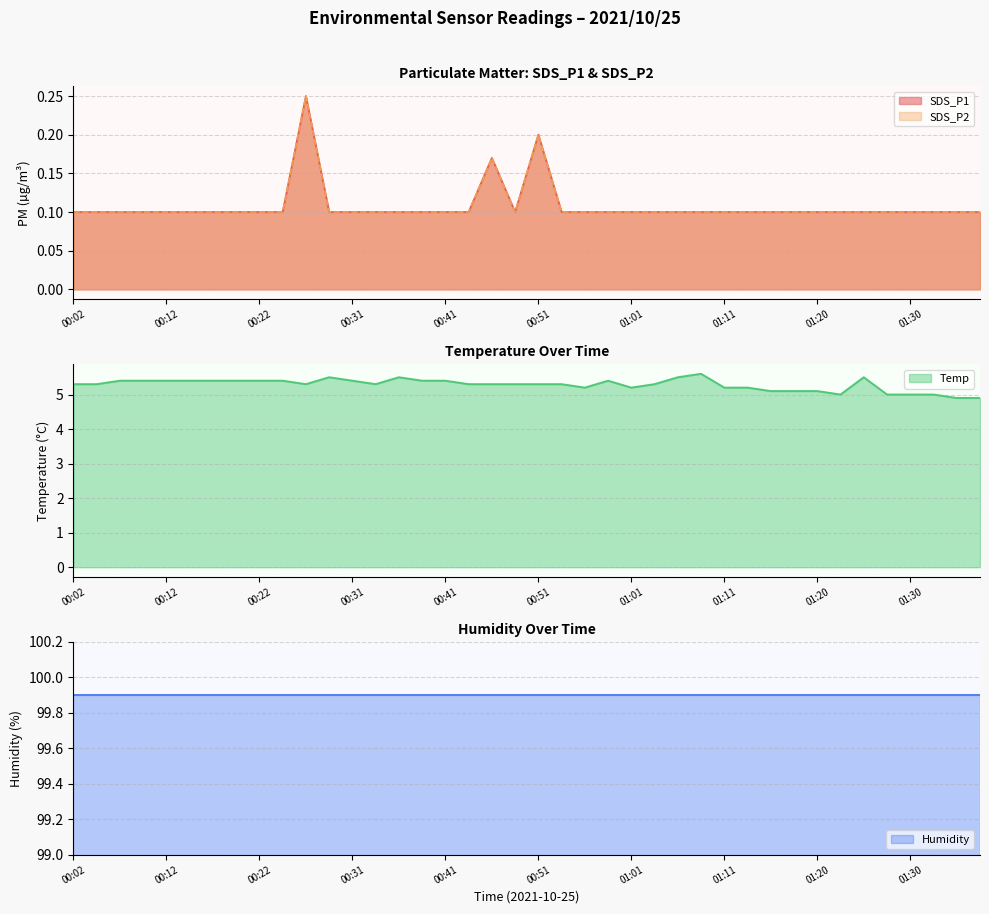

In Temp, how many points are higher than both neighbors (excluding endpoints)?

5